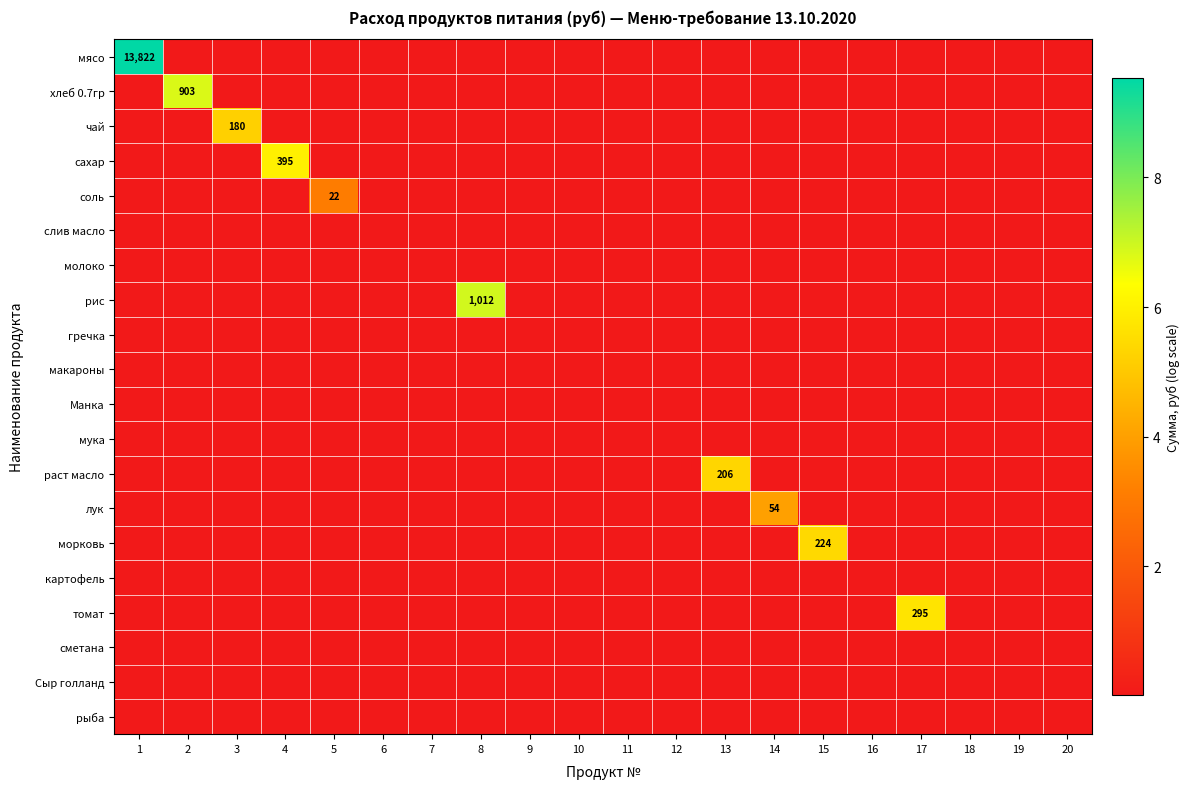

Rank the series at 16 from lowest to highest value.

мясо, хлеб 0.7гр, чай, сахар, соль, слив масло, молоко, рис, гречка, макароны, Манка, мука, раст масло, лук, морковь, картофель, томат, сметана, Сыр голланд, рыба